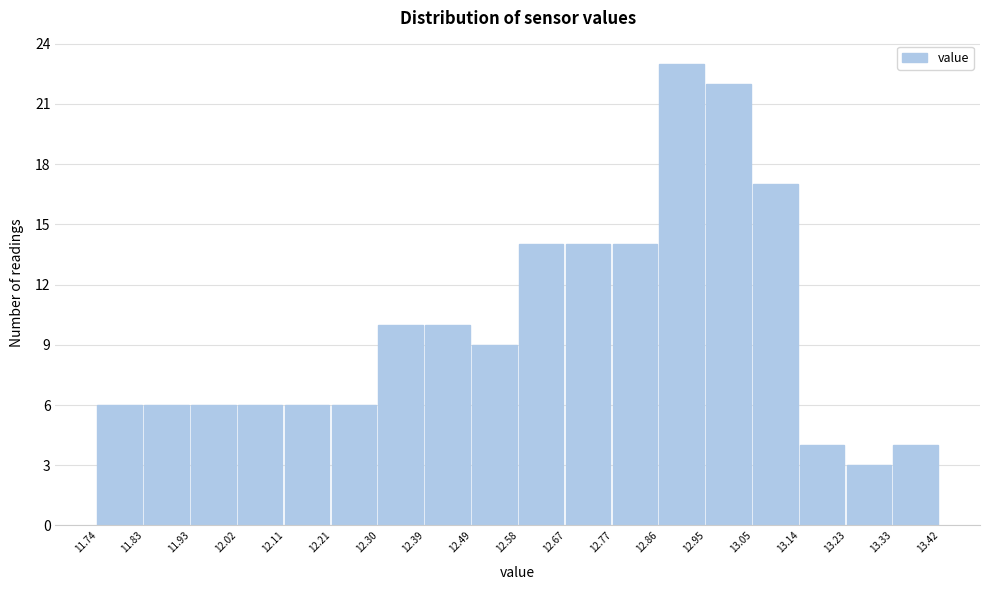

Reading left to right, list every bar in this chart as the range it spans on the x-axis followed by its height. The values are not printed on the chart, so give them approximately, as read against the axis.

11.74 to 11.83: 6
11.83 to 11.93: 6
11.93 to 12.02: 6
12.02 to 12.11: 6
12.11 to 12.21: 6
12.21 to 12.30: 6
12.30 to 12.39: 10
12.39 to 12.49: 10
12.49 to 12.58: 9
12.58 to 12.67: 14
12.67 to 12.77: 14
12.77 to 12.86: 14
12.86 to 12.95: 23
12.95 to 13.05: 22
13.05 to 13.14: 17
13.14 to 13.23: 4
13.23 to 13.33: 3
13.33 to 13.42: 4